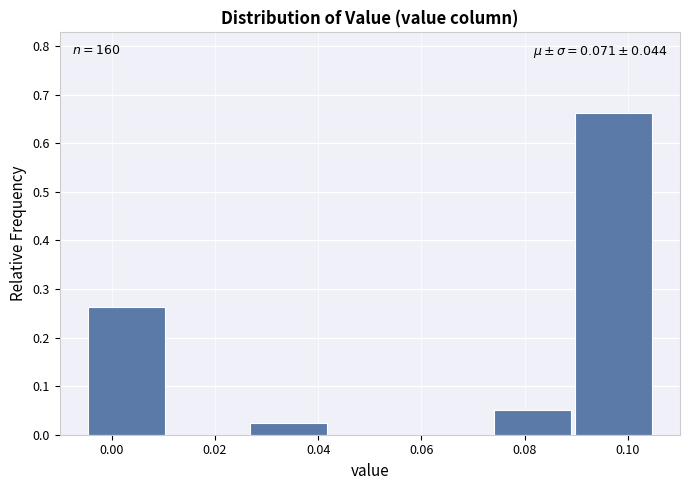

Over which range of the x-axis is the bar tallest?

0.090 to 0.106